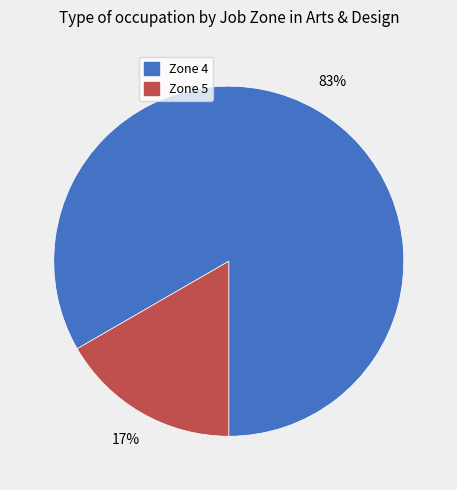

Is there any slice that represents more than half of the pie?

Yes